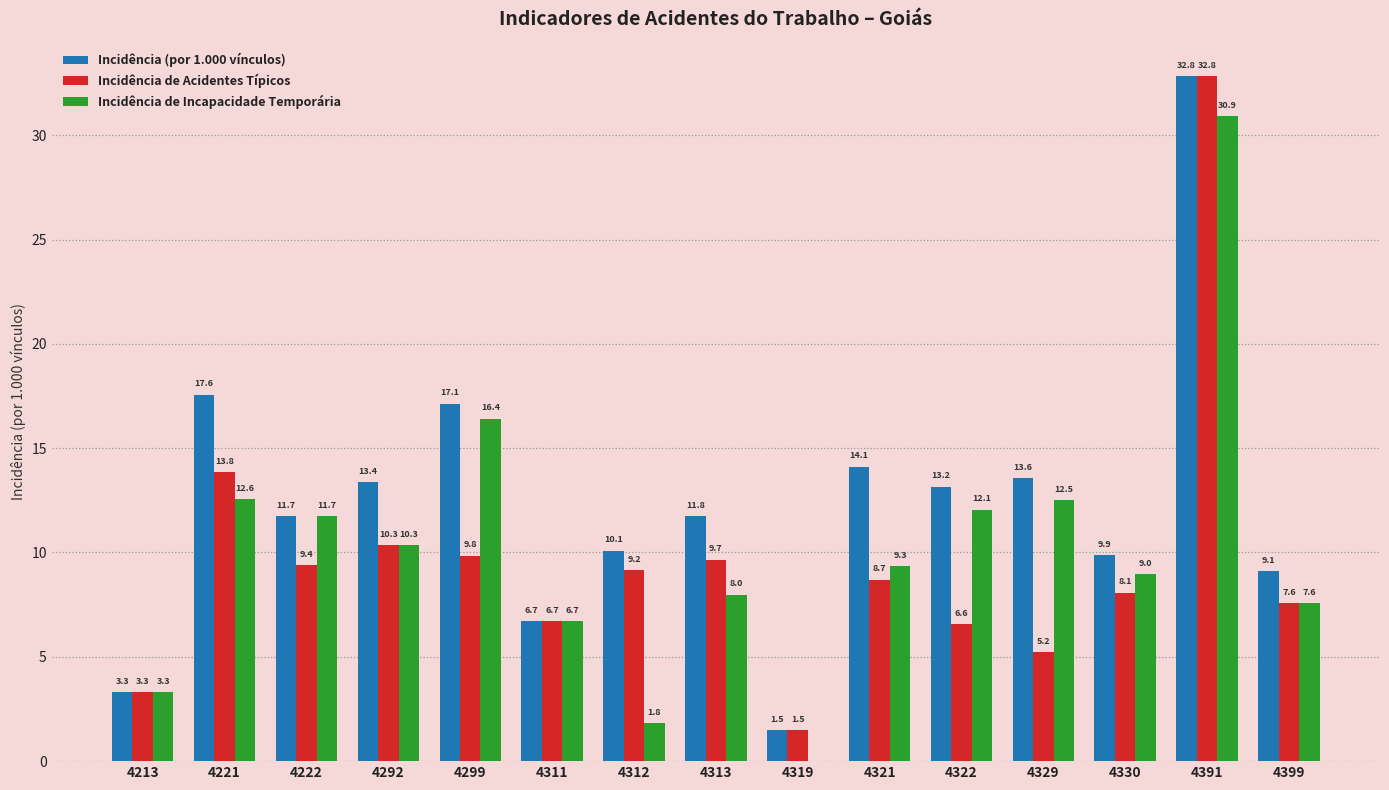

At which label does Incidência (por 1.000 vínculos) first exceed 11?

4221